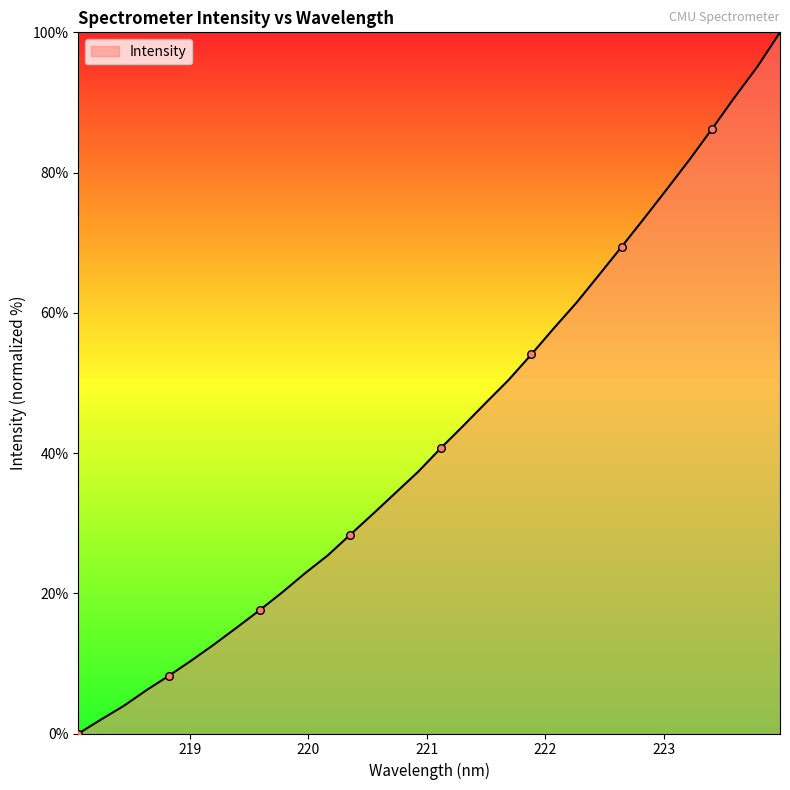

What is the maximum value shown in the chart?

100.0